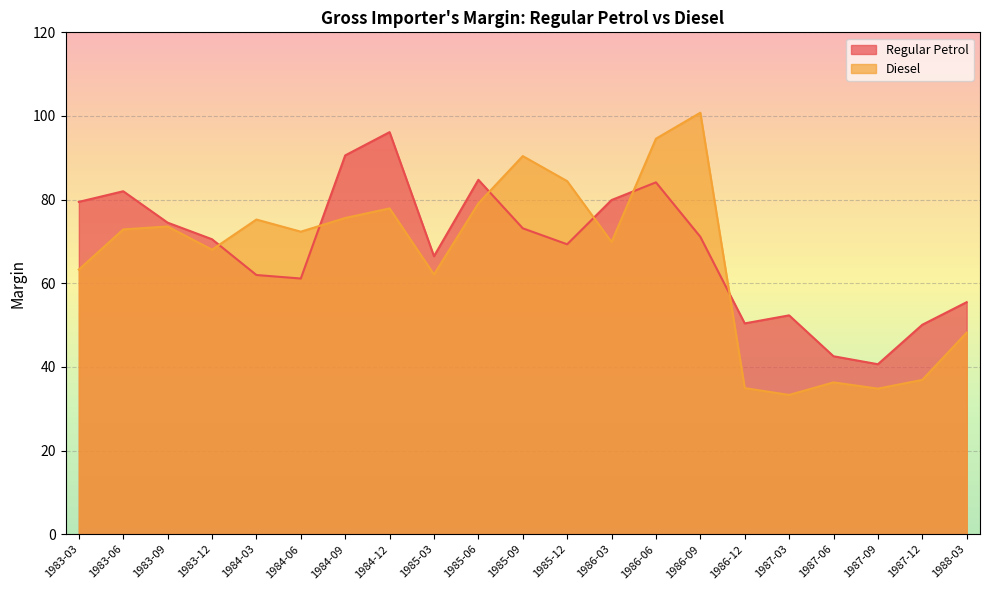

Where is the first local maximum for Regular Petrol?

1983-06